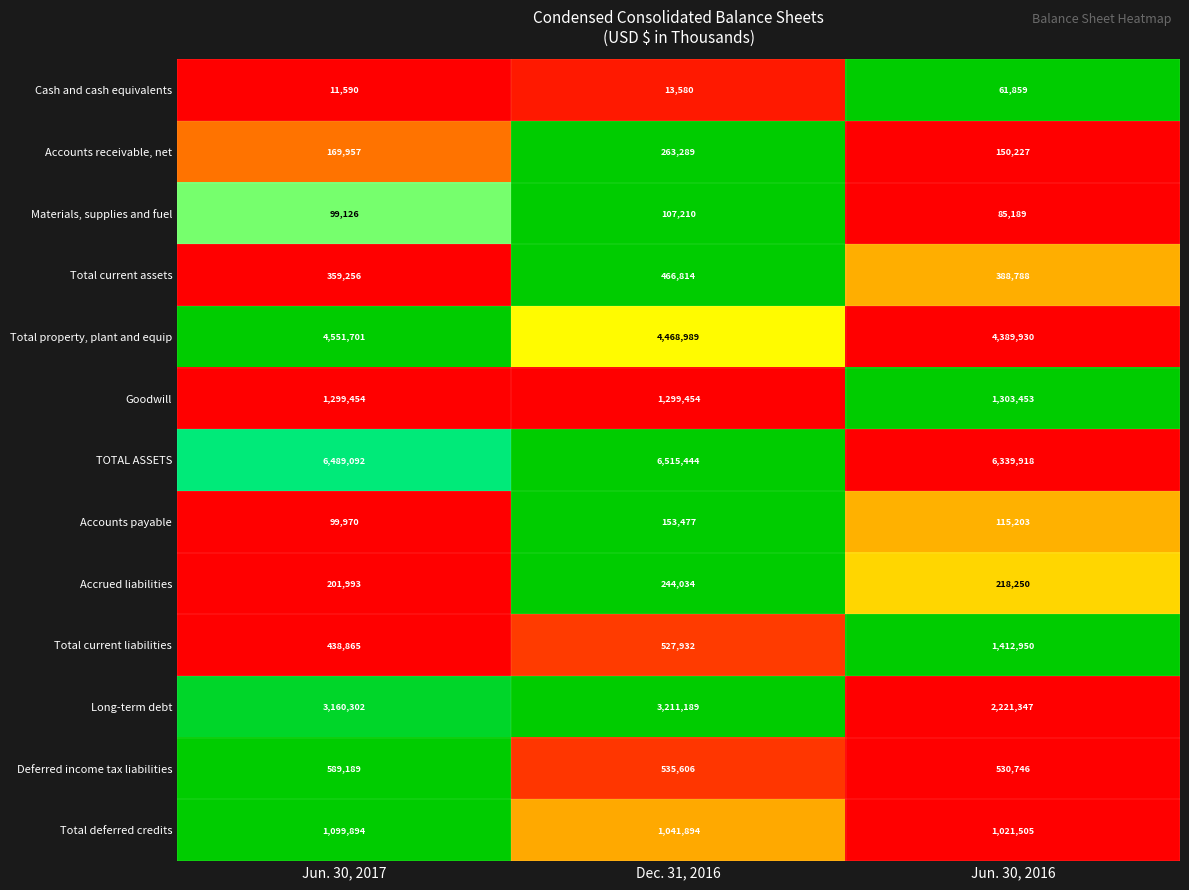

Which series has the widest spread of values?

Long-term debt